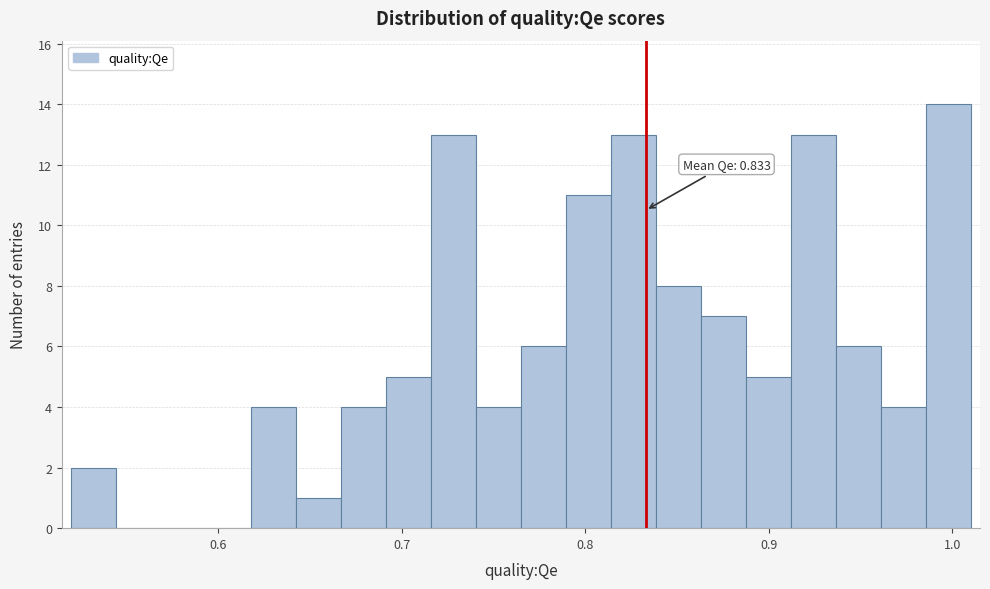

Around what value on the x-axis is the tallest bar? Give the approximate position of its centre, as read against the axis.

1.00